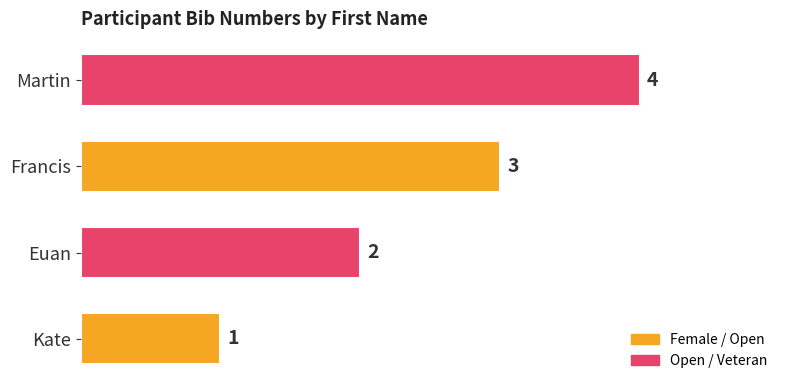

The chart shows a value of 3 at Francis. True or false?

True